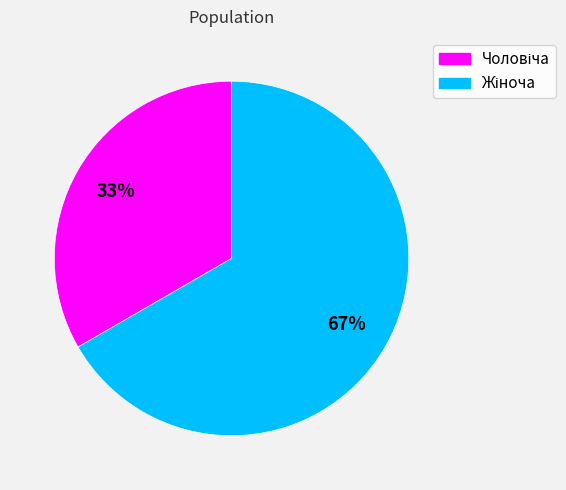

To the nearest percent, what is the average slice percentage?

50%